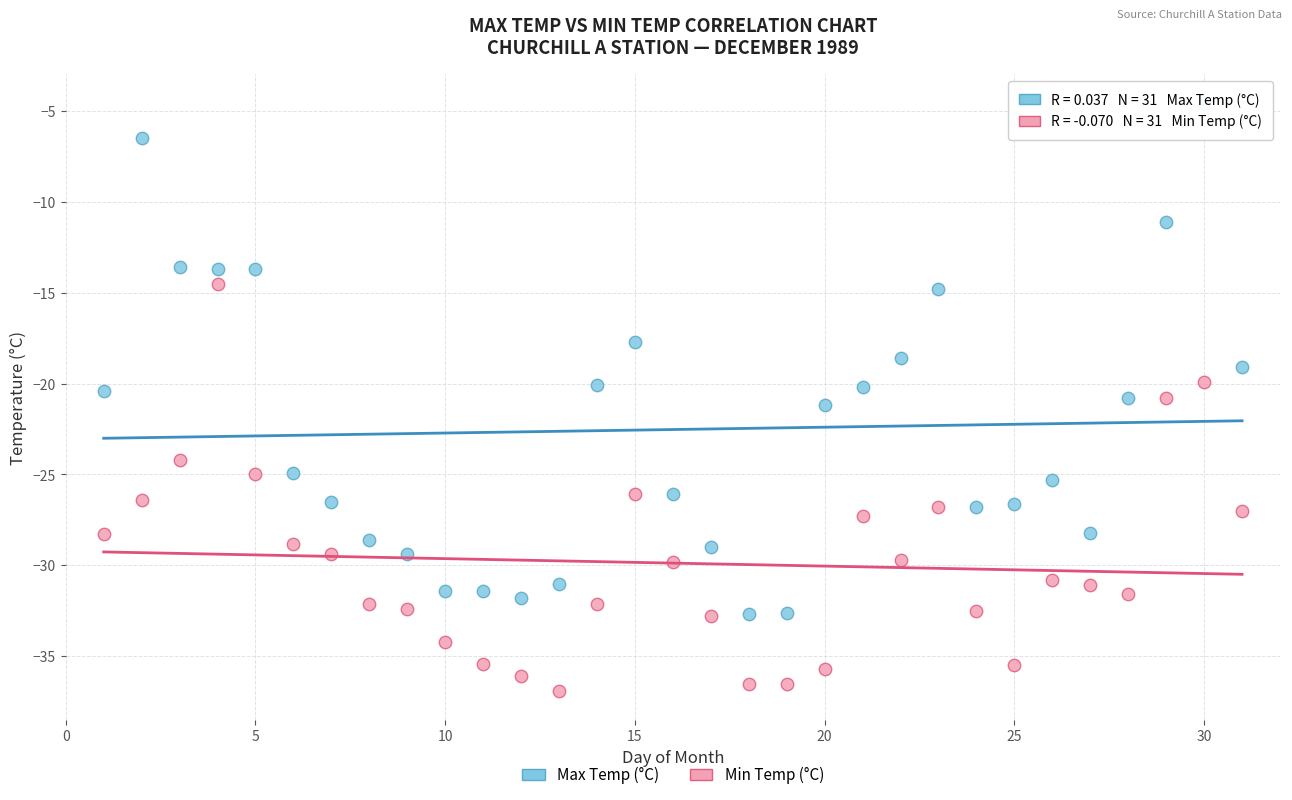

What are all the series names shown in the legend?

Max Temp (°C), Min Temp (°C)